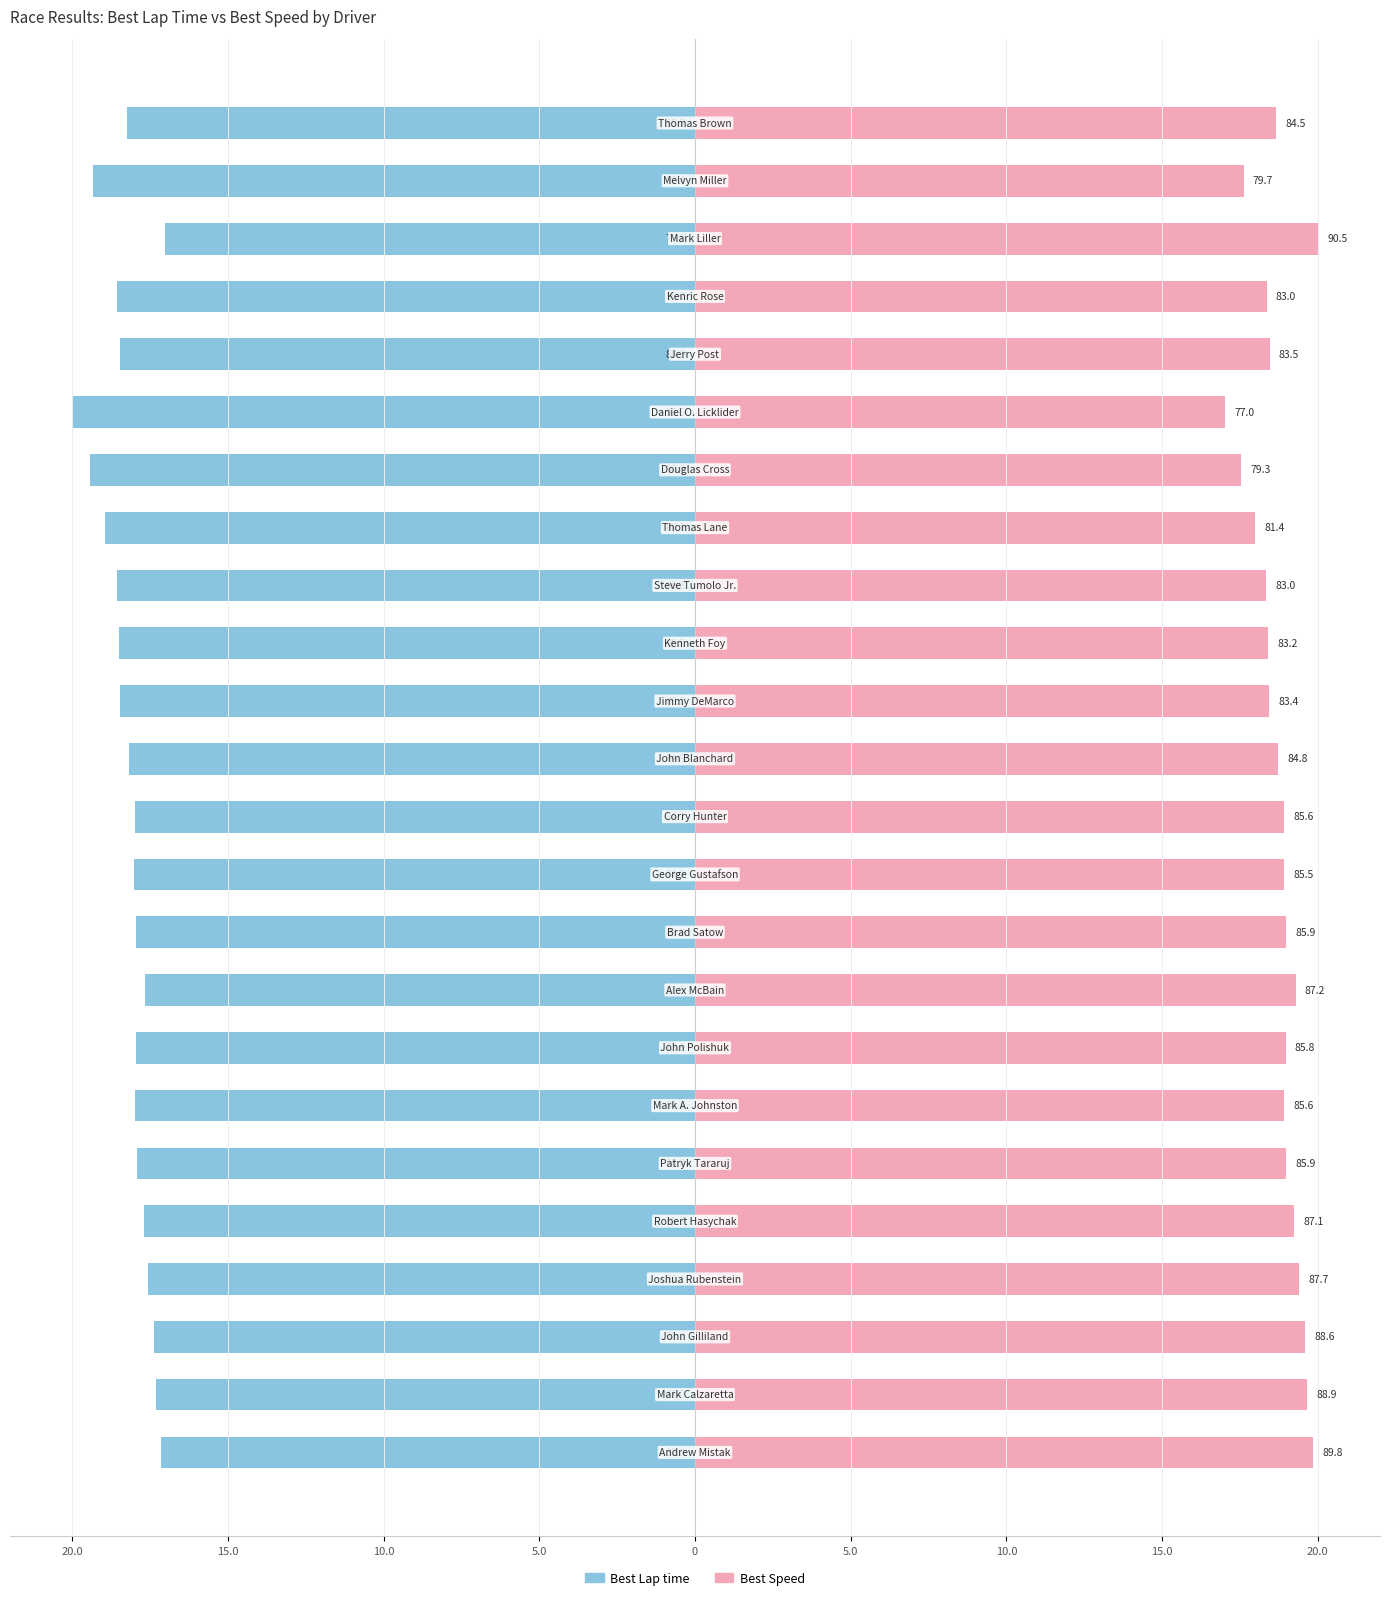

Which series has the widest spread of values?

Best Lap time